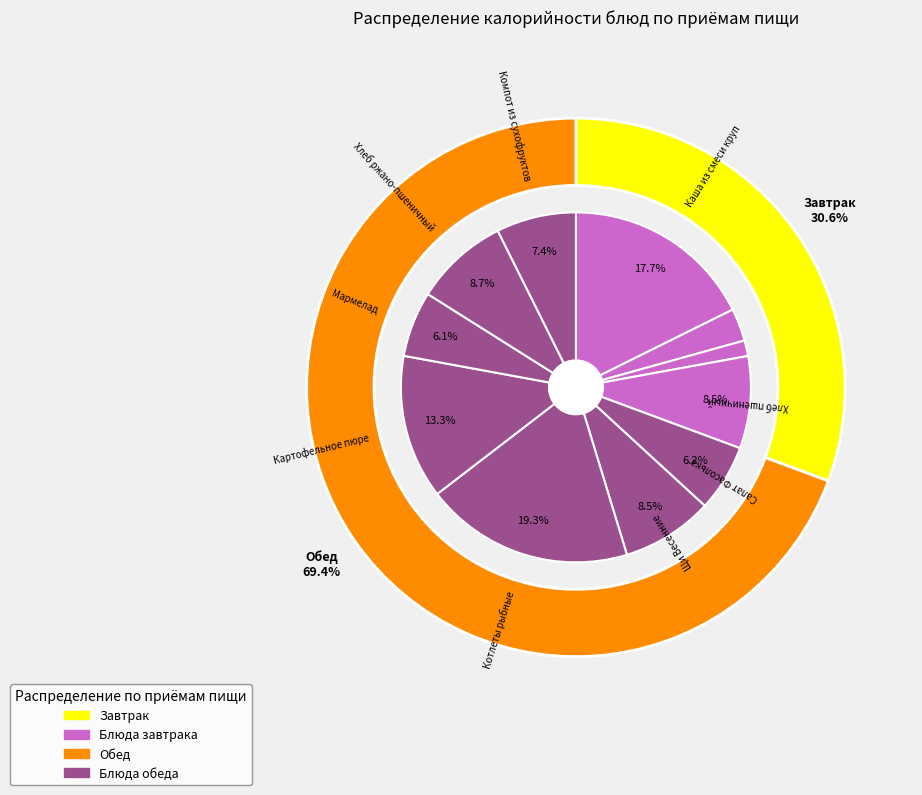

What percentage is the Чай черный slice, to the nearest percent?

1%